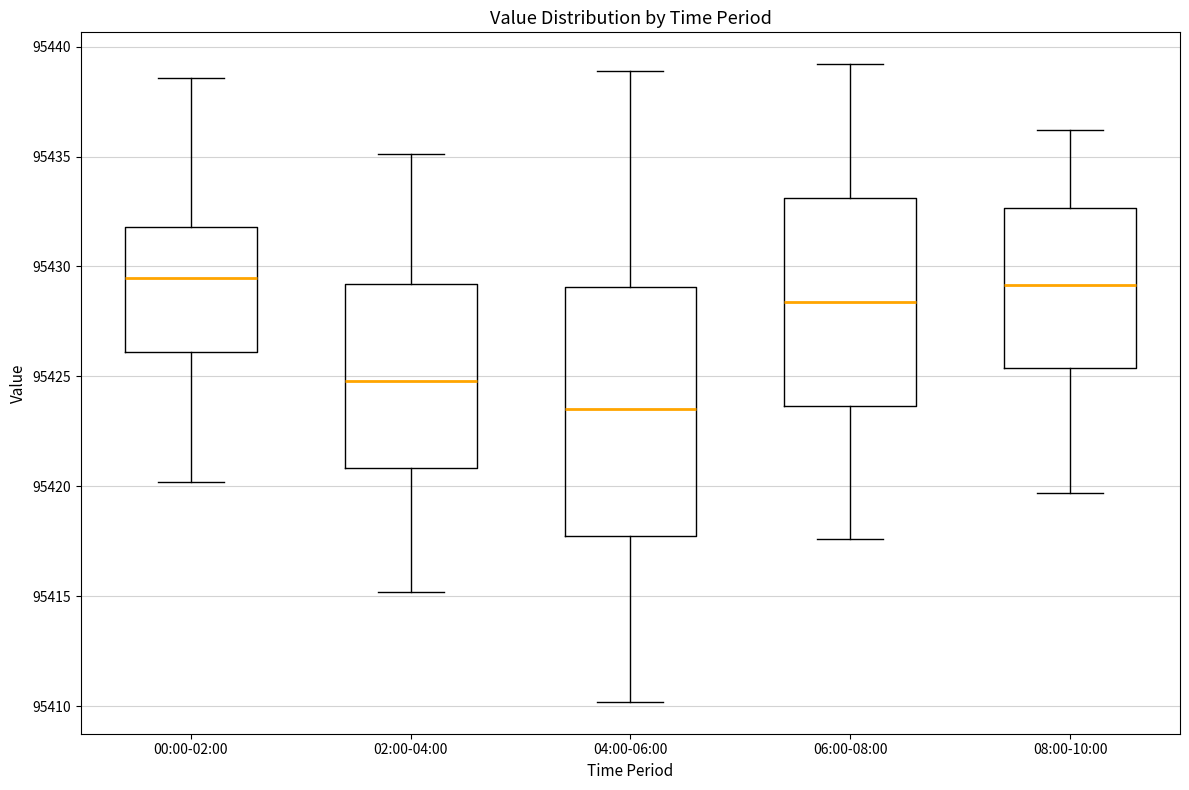

Where does the lower whisker of the box for 00:00-02:00 end on the y-axis? The values are not printed on the chart, so give them approximately, as read against the axis.

95420.0